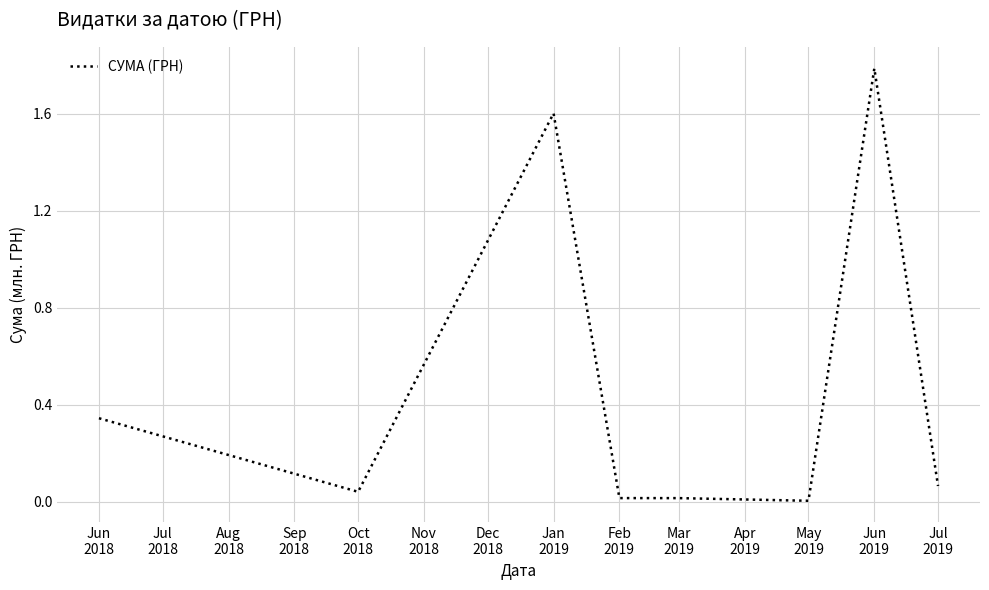

What is the greatest value displayed?

1.8